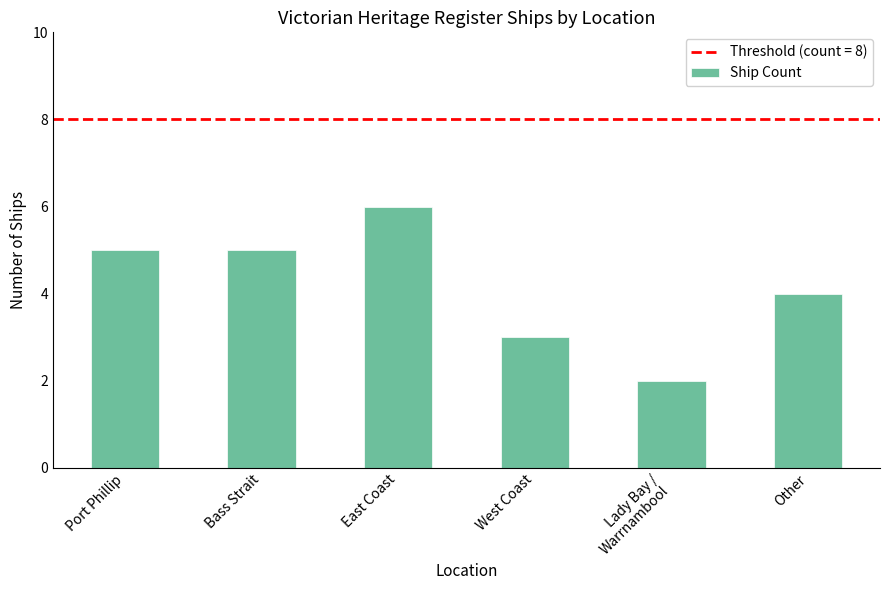

True or false: the data shows 4 at Other.

True